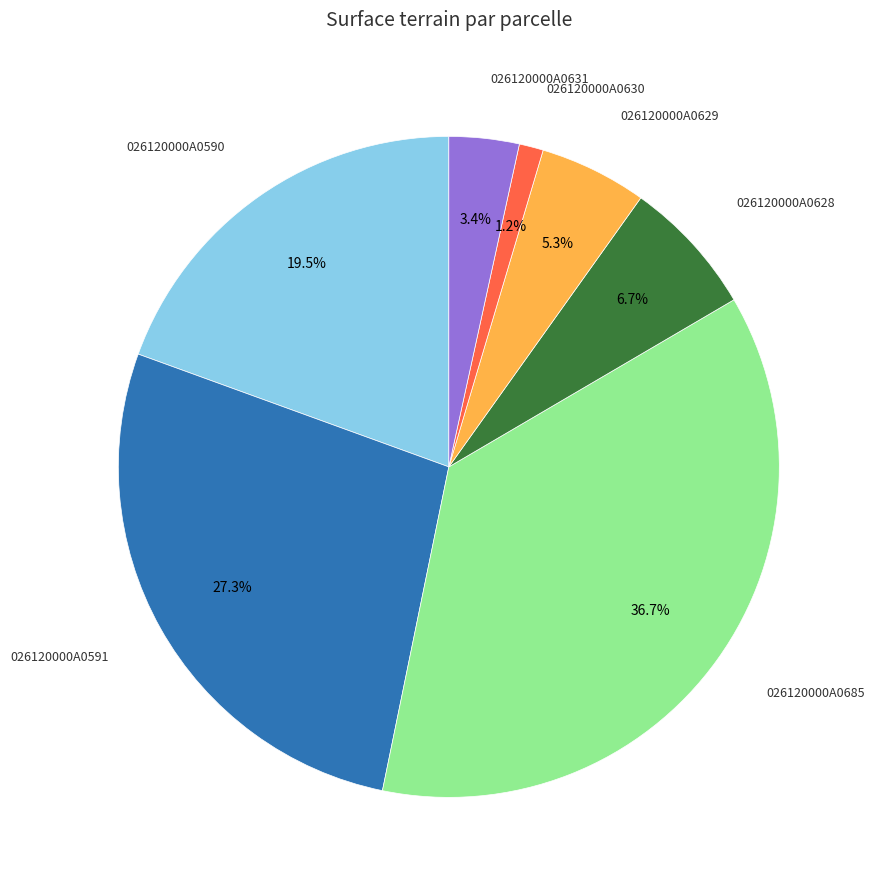

How many segments does this pie chart have?

7